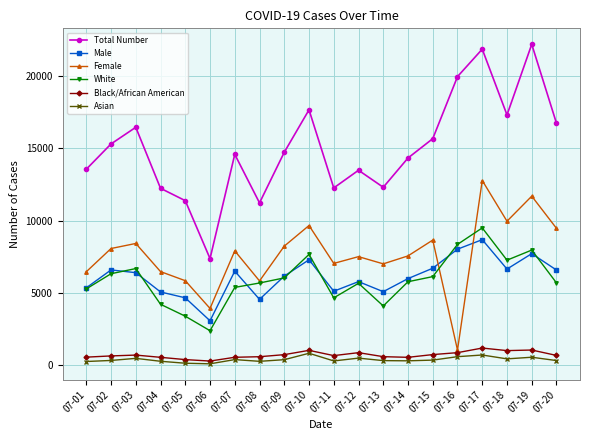

True or false: Asian and Male intersect in this chart.

False